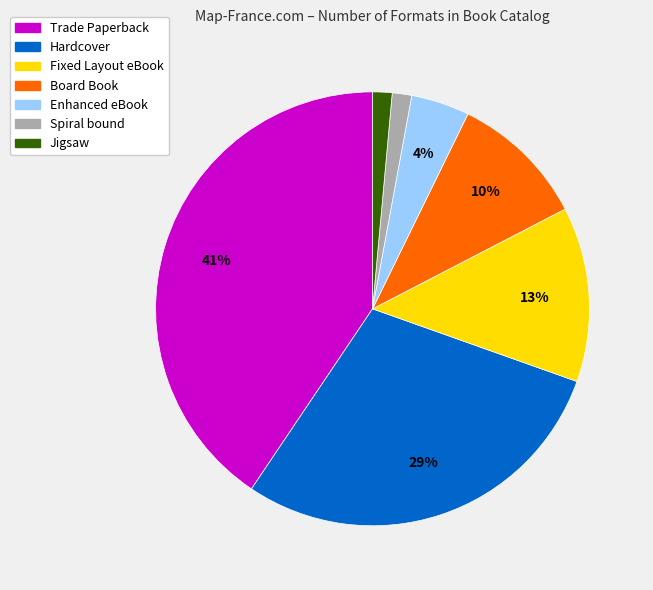

To the nearest percent, what is the difference between the Hardcover and Trade Paperback slice percentages?

12%